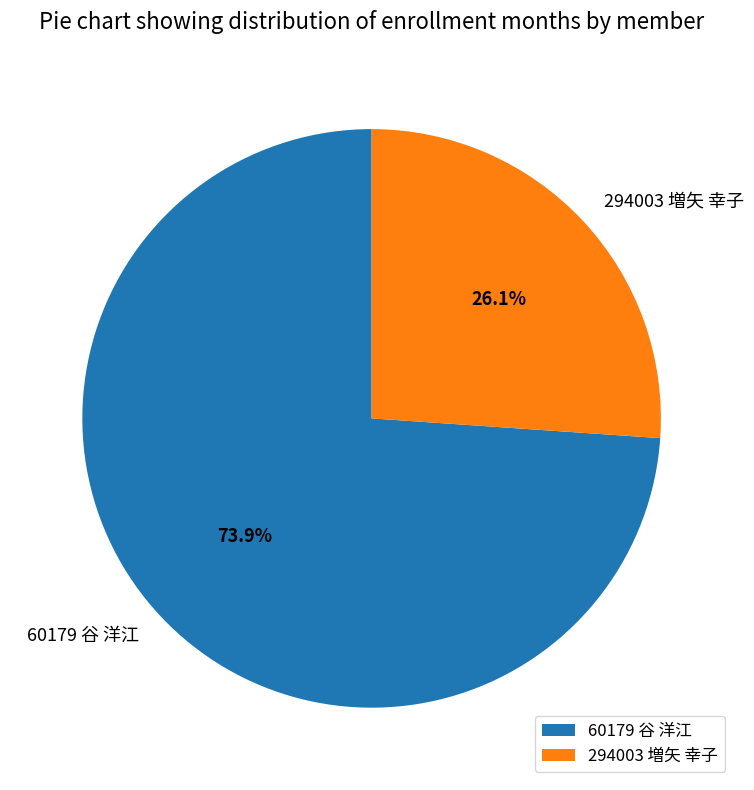

True or false: 294003 増矢 幸子 accounts for 12% of the total.

False